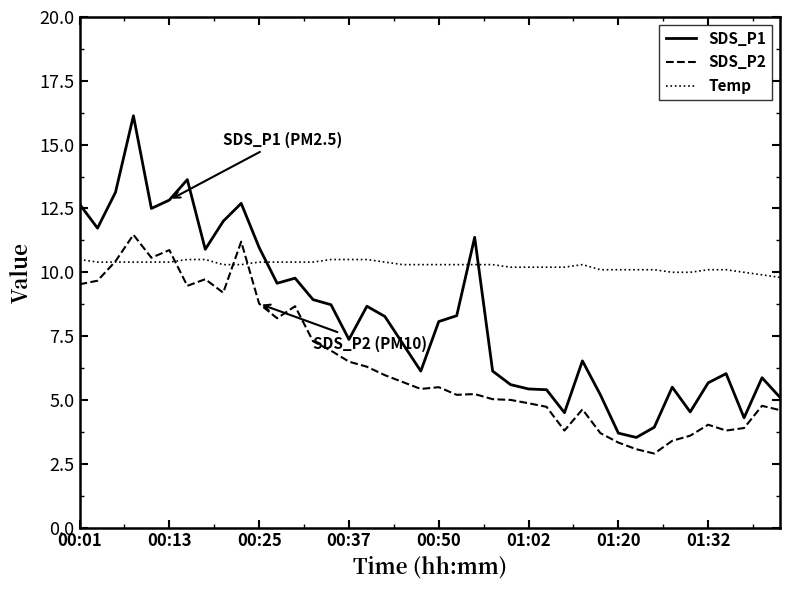

List the series in order of their overall mean, lowest first.

SDS_P2, SDS_P1, Temp